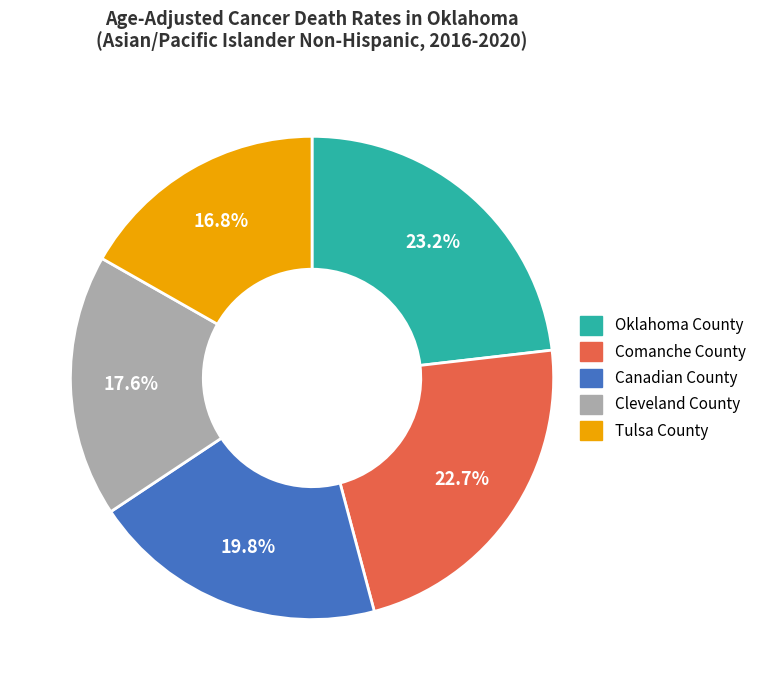

Which has a higher value, Oklahoma County or Tulsa County?

Oklahoma County